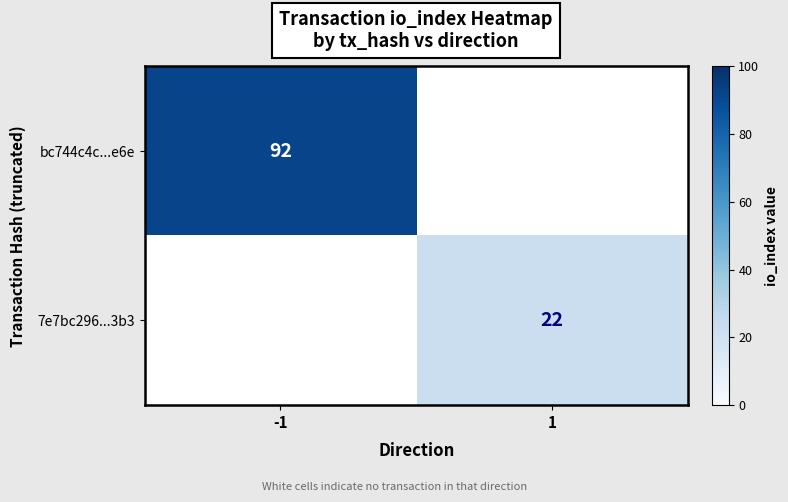

True or false: bc744c4c...e6e has a value of 42 at -1.

False